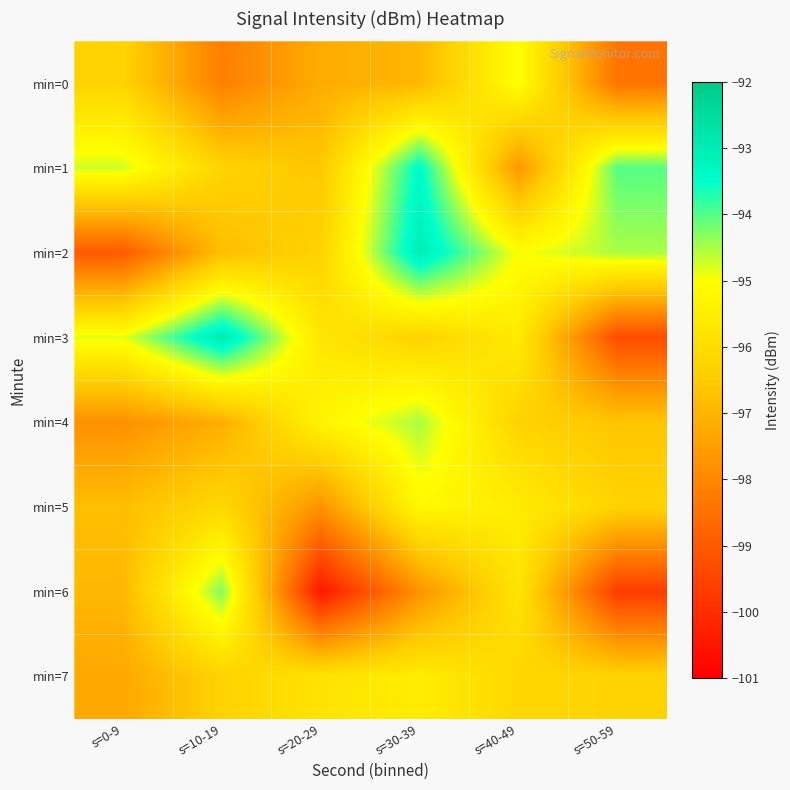

Which has a higher value, s=20-29 or s=40-49?

s=40-49